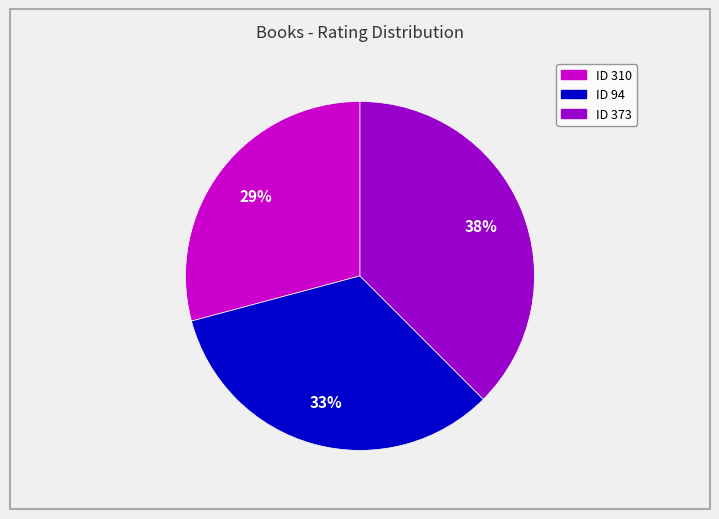

How many slices are in this pie chart?

3